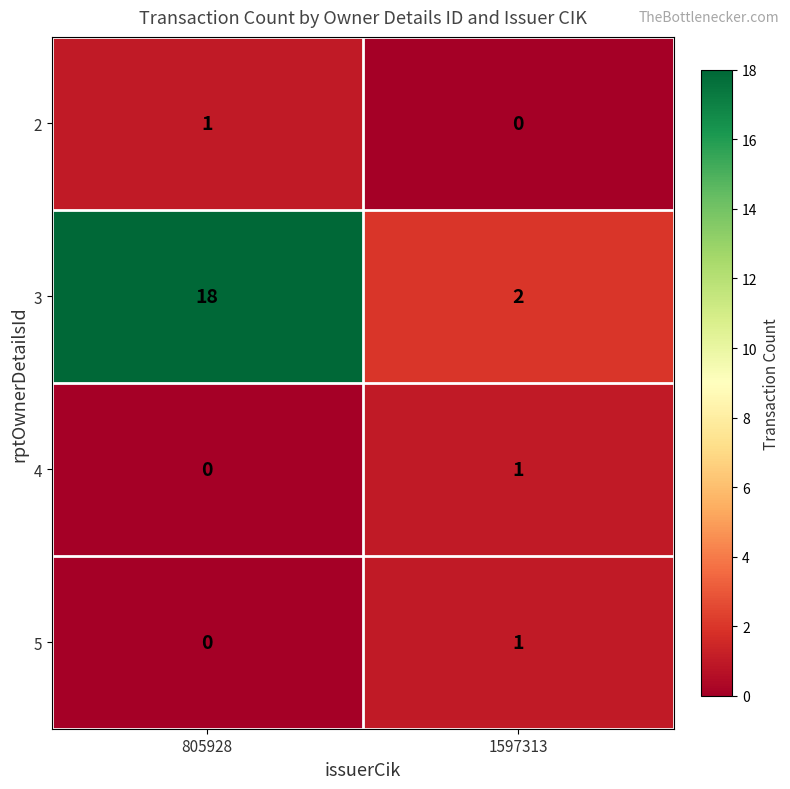

Reading left to right, transcribe all the data shown in this chart.

2: 1	0
3: 18	2
4: 0	1
5: 0	1